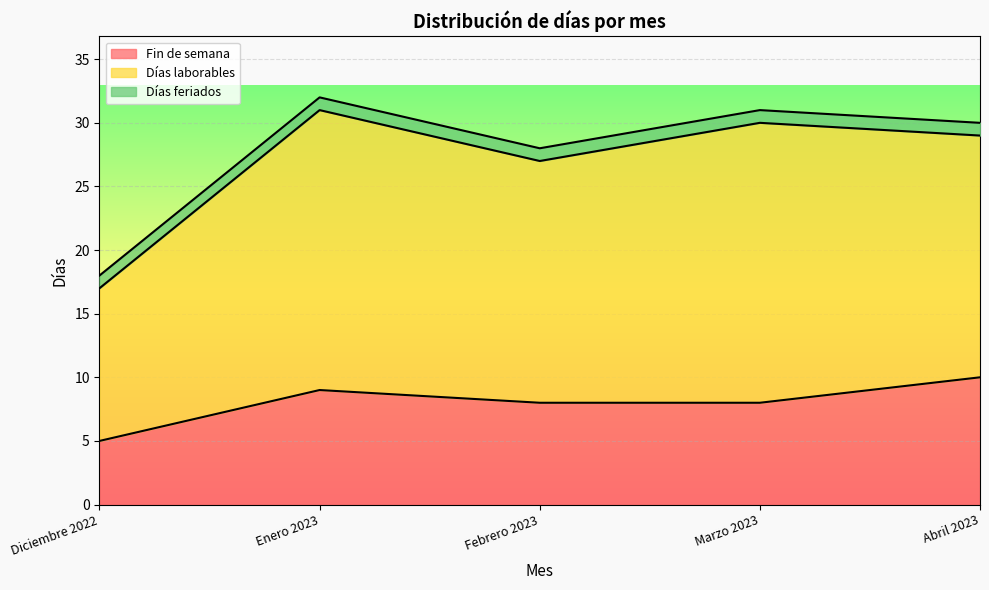

Which series changed the most between Enero 2023 and Abril 2023?

Días laborables